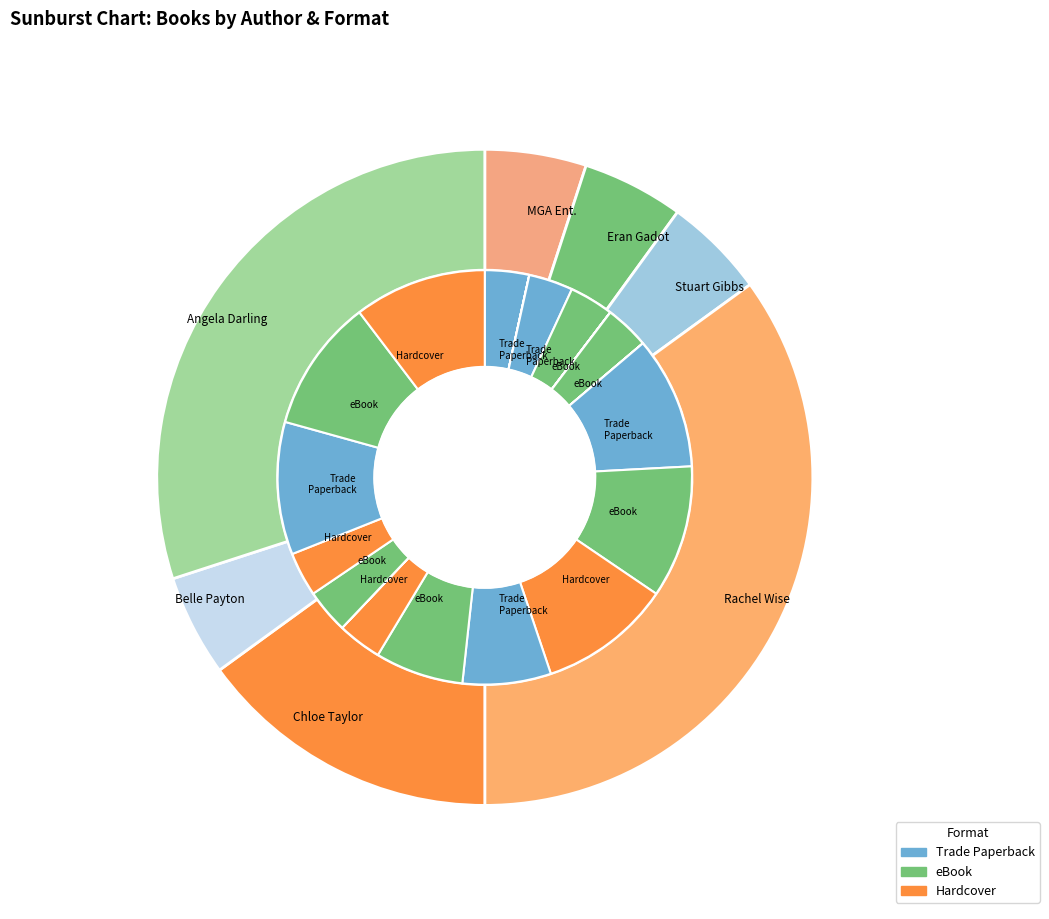

Is it true that Eran Gadot (175078253) is 5% of the pie?

True